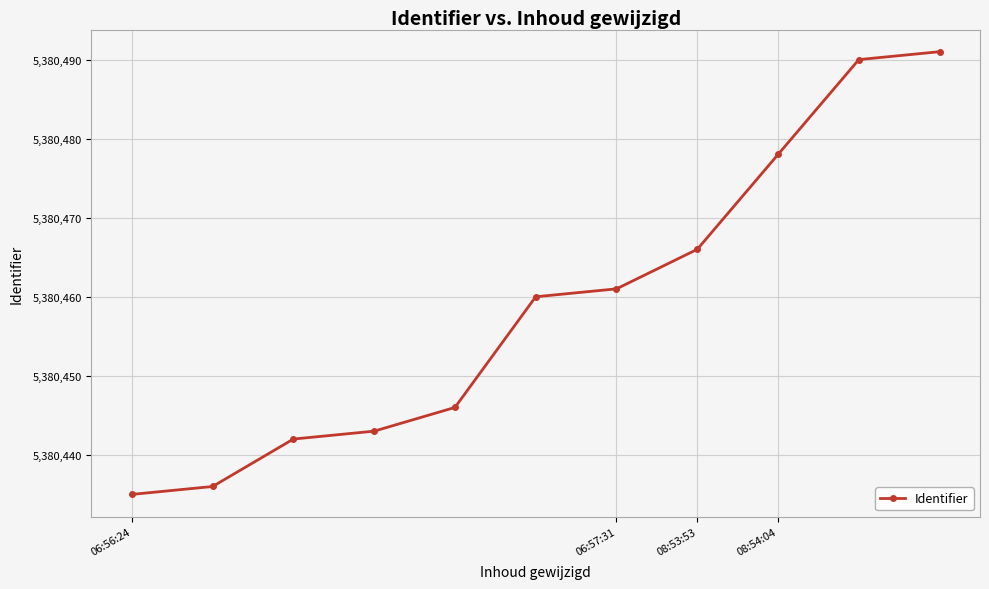

What is the average value?

5380459